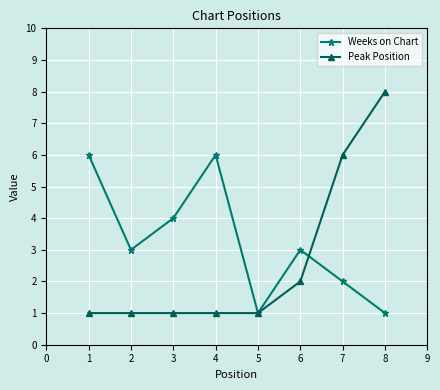

The Weeks on Chart series shows 1 at 2. True or false?

False